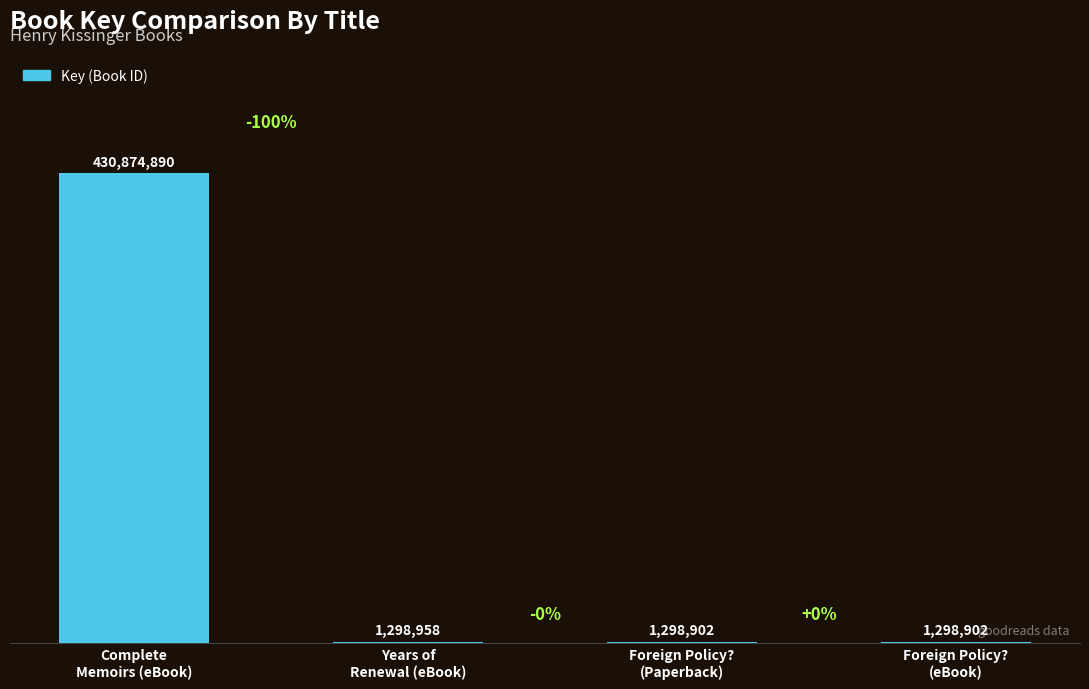

What is the difference between the values at Years of
Renewal (eBook) and Foreign Policy?
(eBook)?

56